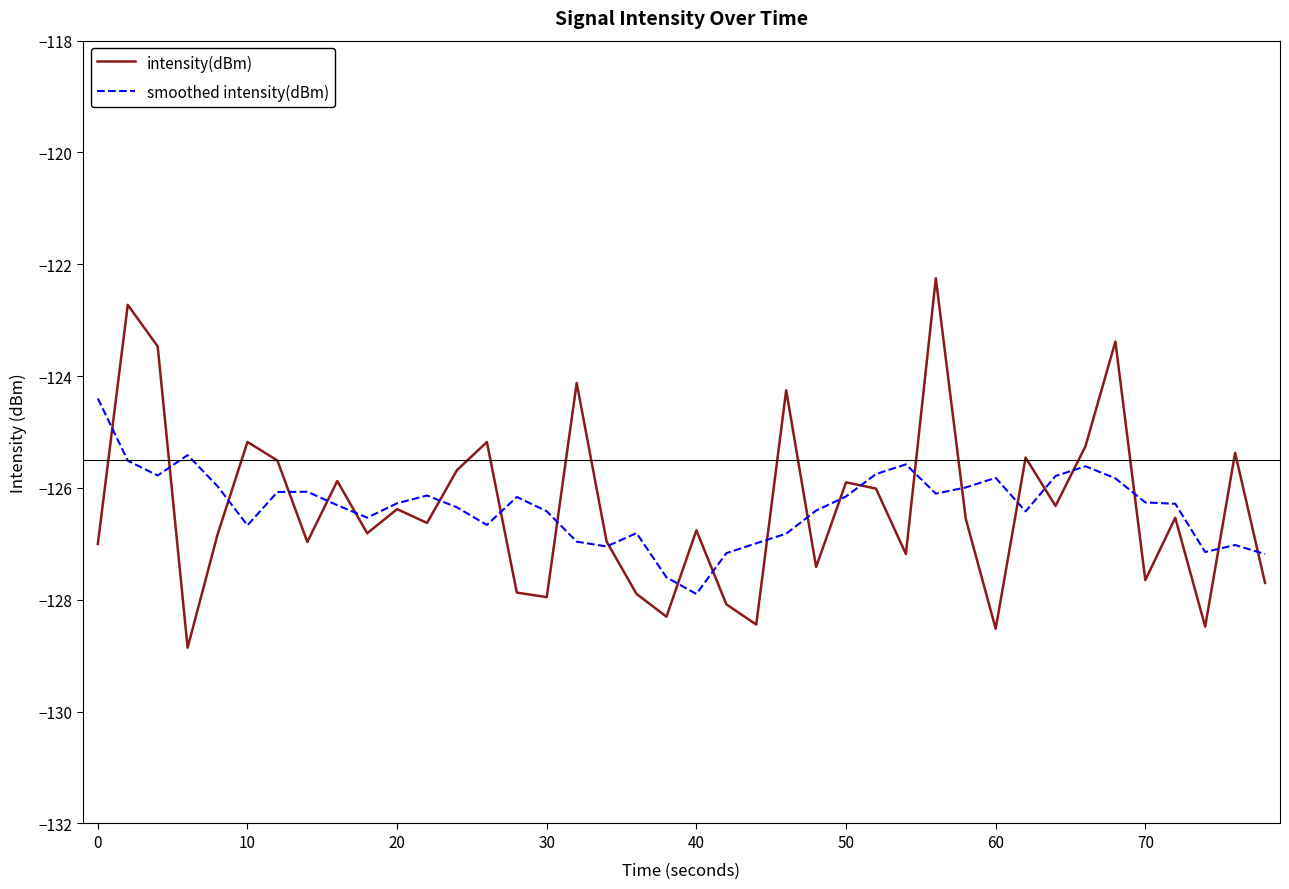

What is the lowest value of the intensity(dBm) series?

-128.9